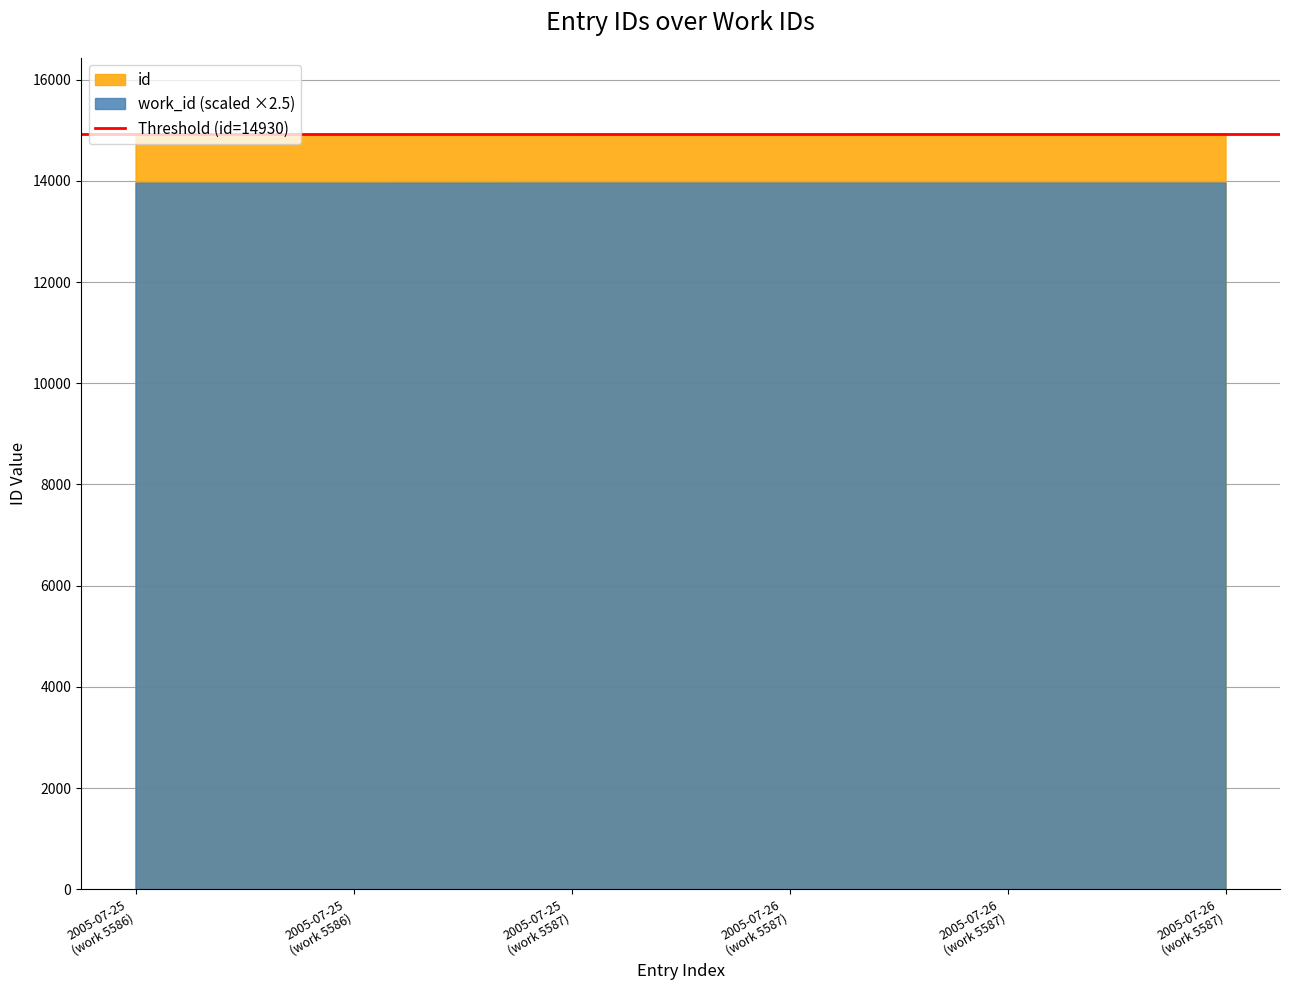

Reading right to left, extract all data points from this chart.

id: 14940	14937	14932	14930	14927	14914
work_id: 5587	5587	5587	5587	5586	5586